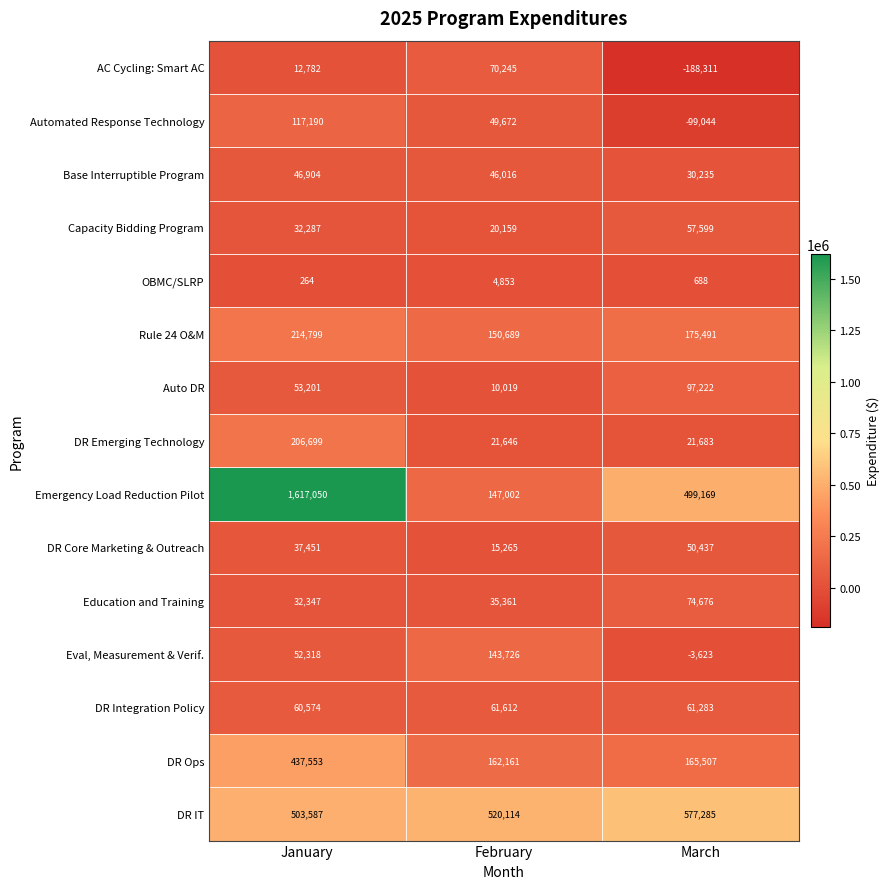

At how many categories does at least one series exceed 486192?

3